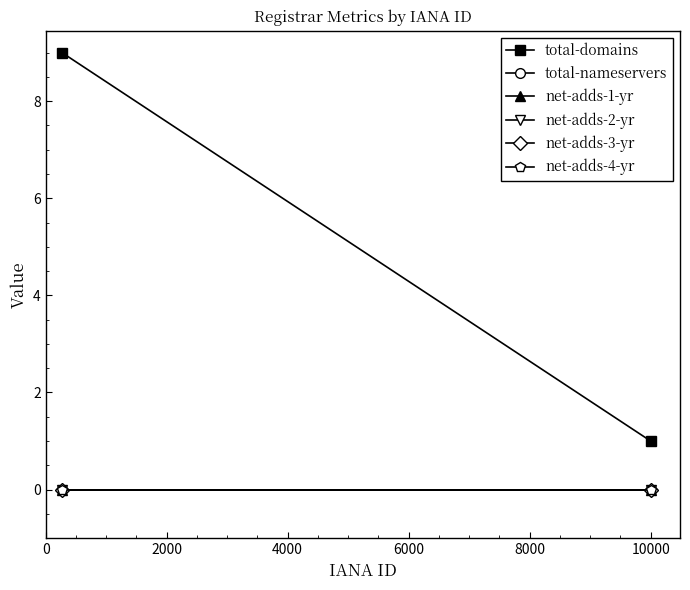

What is the spread (max minus min) of values at 0?

9